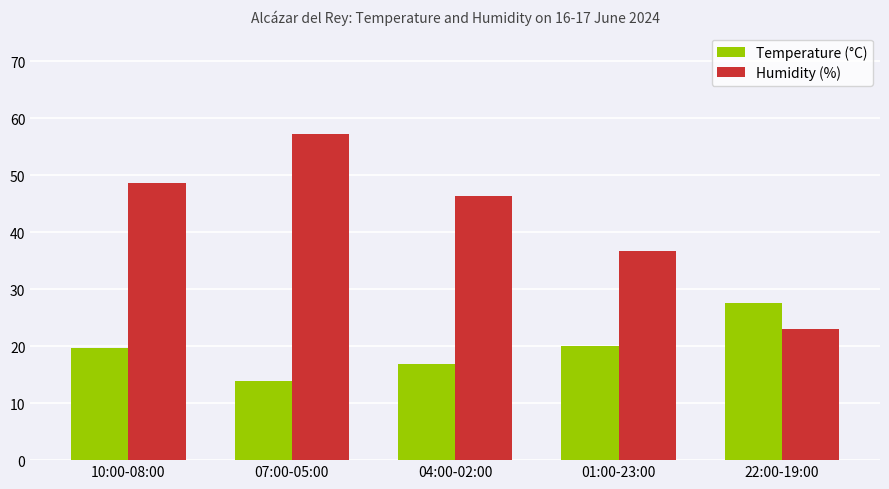

How many groups of bars are there?

5